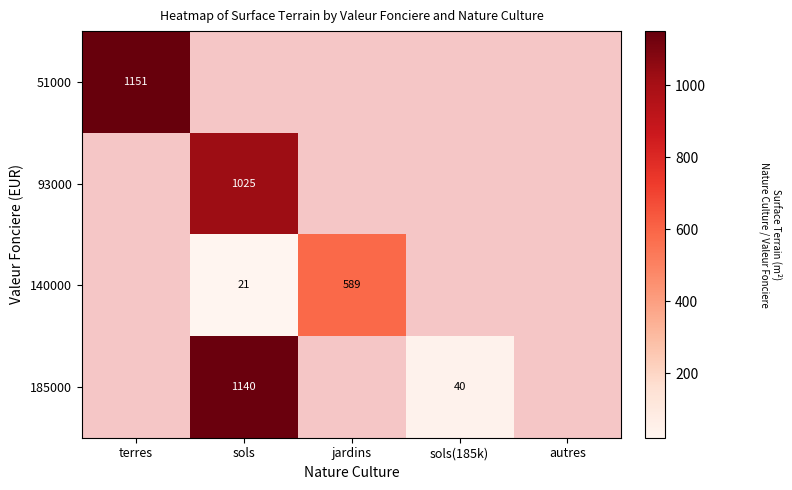

The value of 93000 at sols is 1624.4. True or false?

False